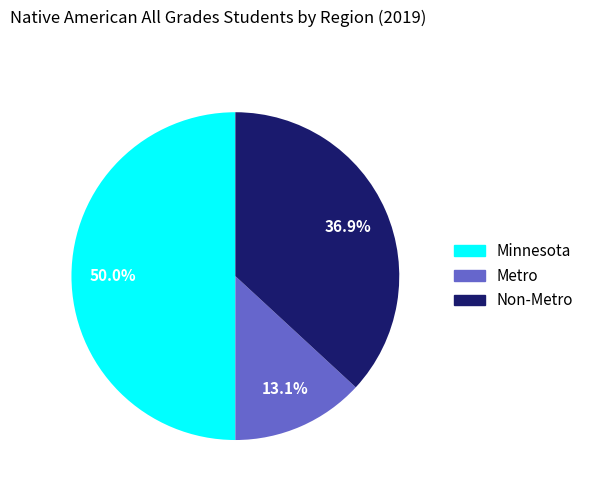

Does Metro represent more than half of the total?

No